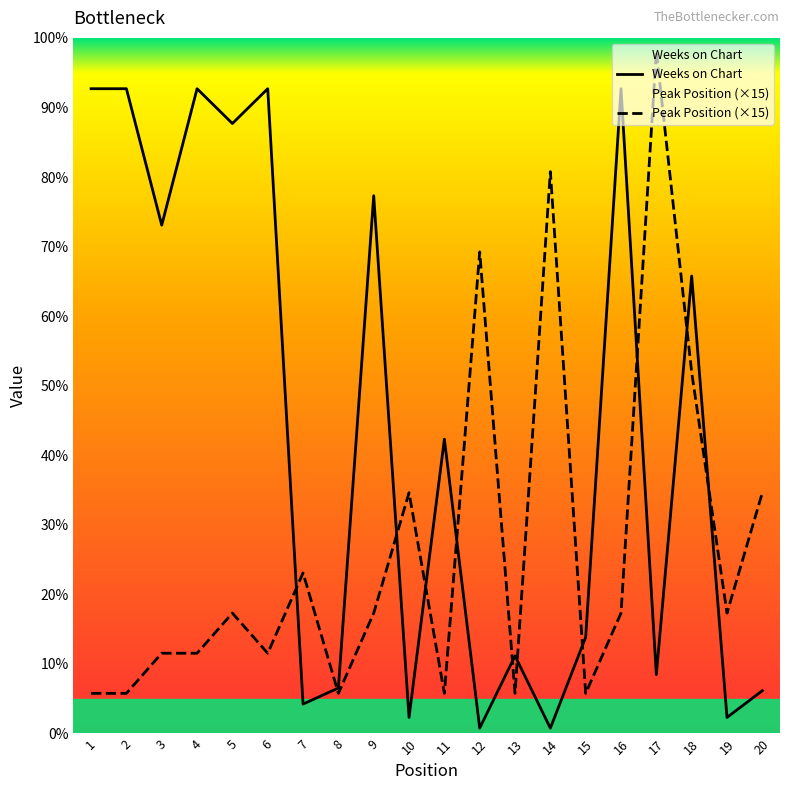

Which series has the widest spread of values?

Peak Position (×15)